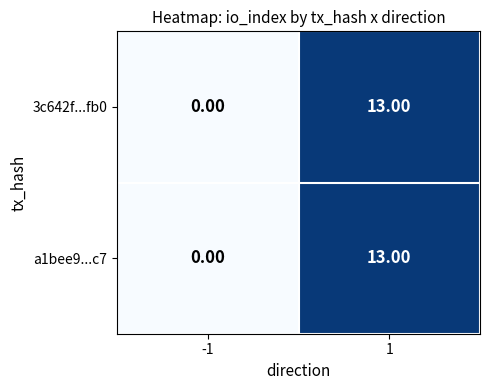

What is the sum of all 3c642f...fb0 values?

13